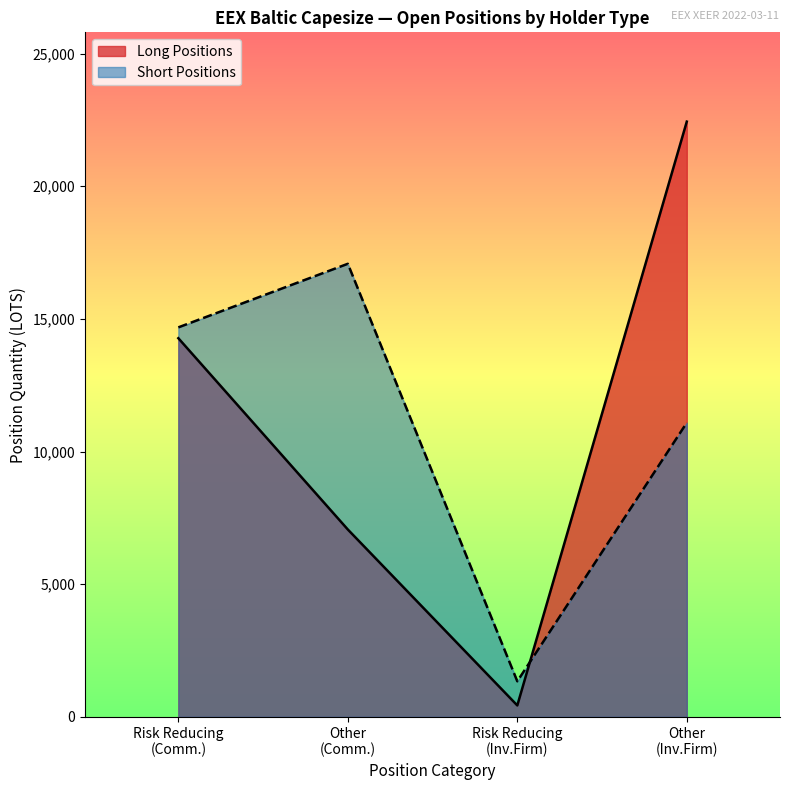

How many times do Investment Firms Long and Short cross each other?

1